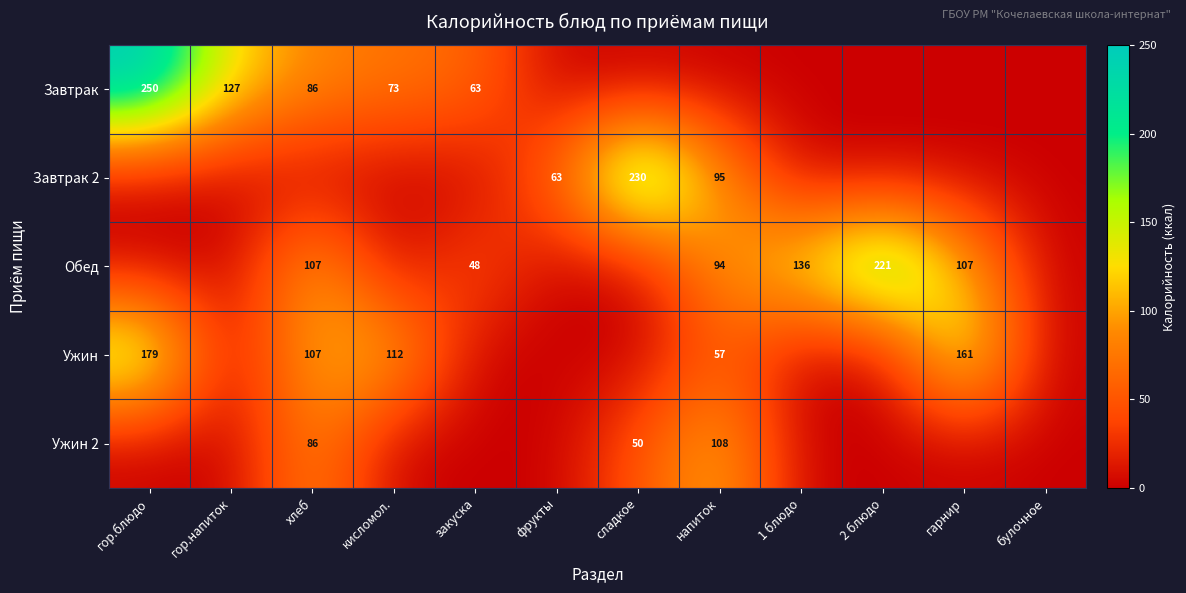

The Обед series shows 107 at гарнир. True or false?

True